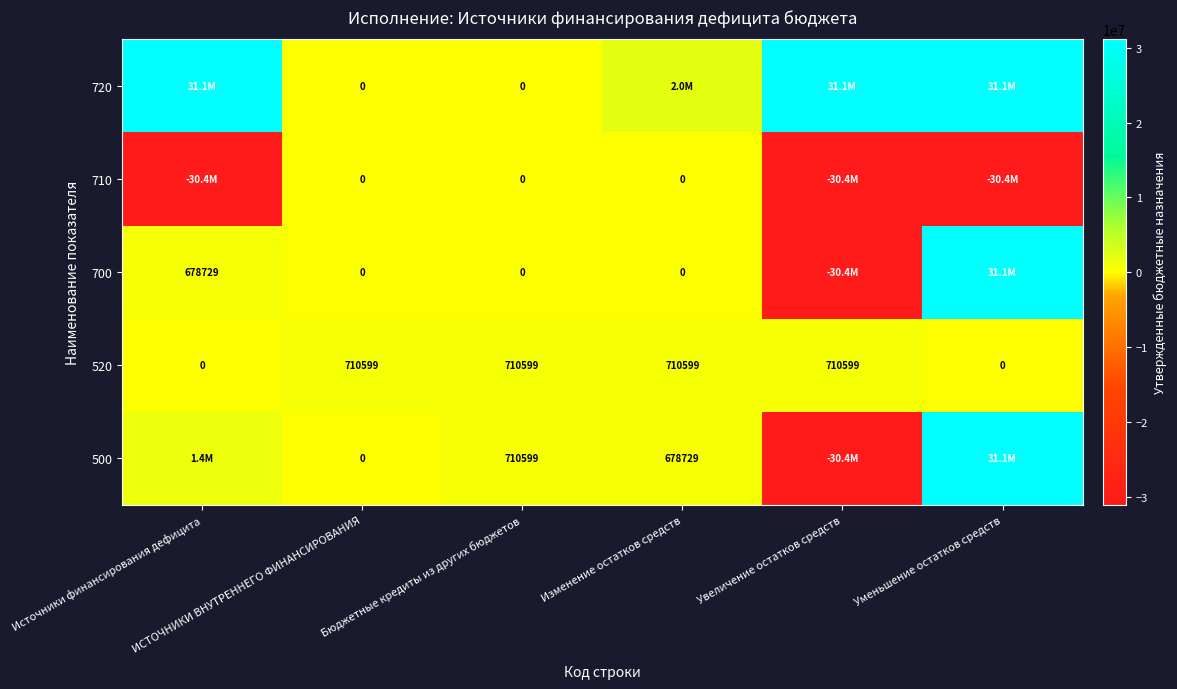

The value of 710 at Увеличение остатков средств is -30443369.2. True or false?

True